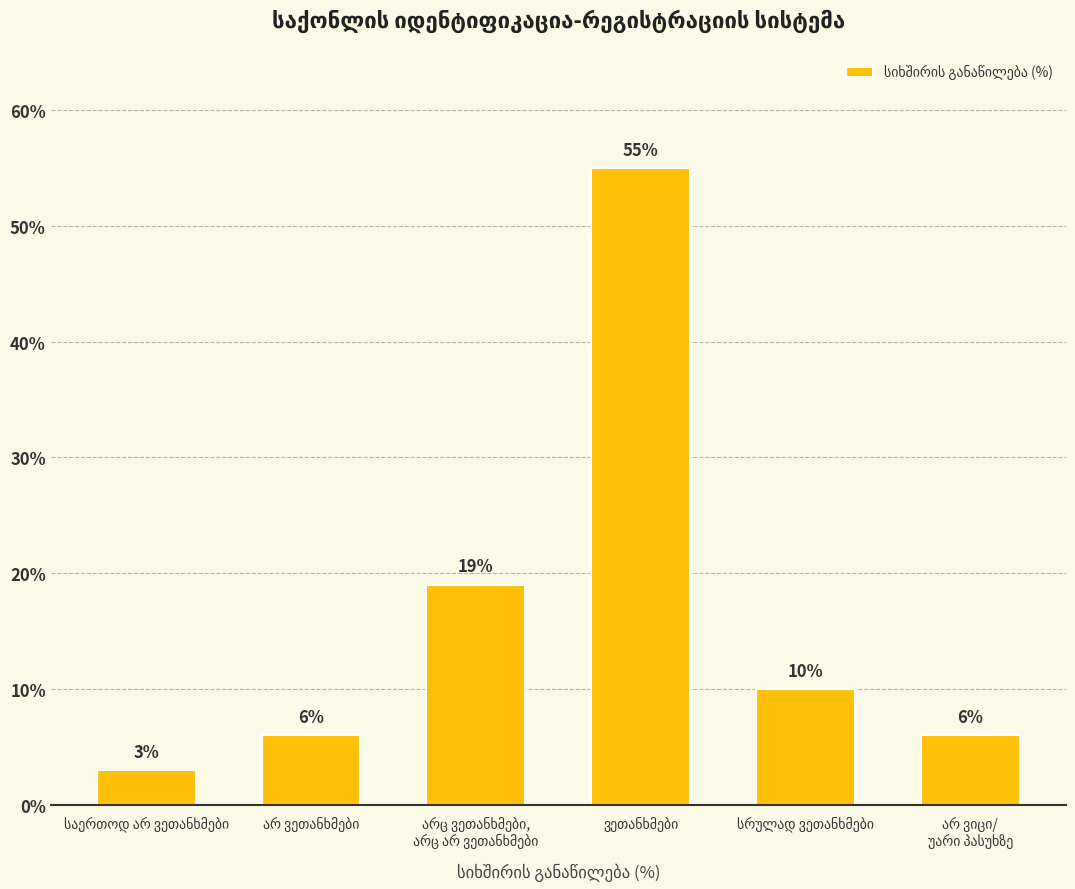

What is the maximum value shown in the chart?

55